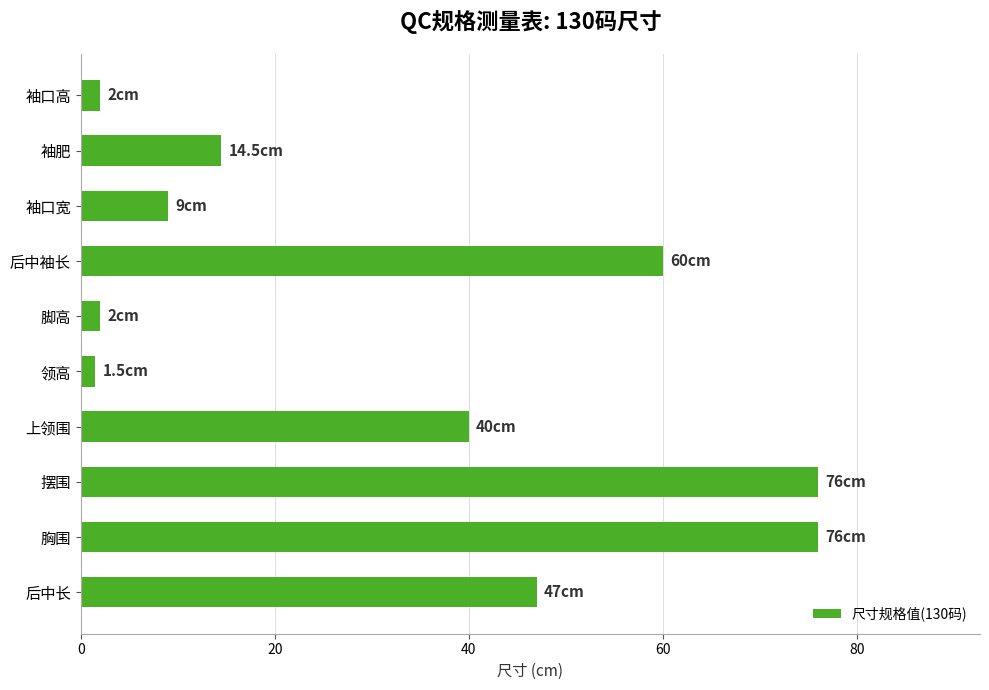

The chart shows a value of 24.8 at 袖肥. True or false?

False